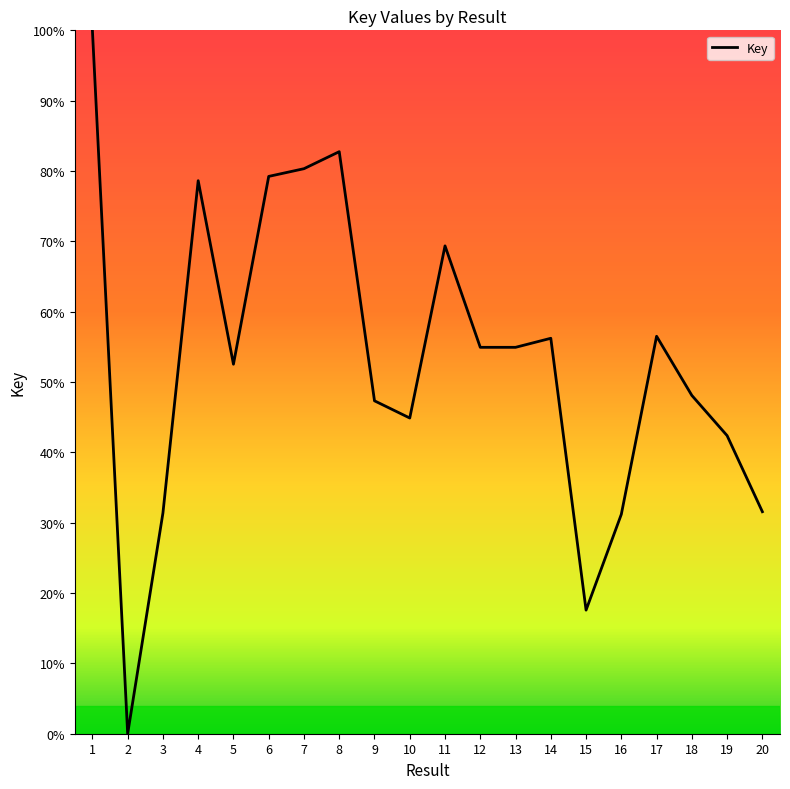

True or false: the data has more than 2 interior local peaks.

True